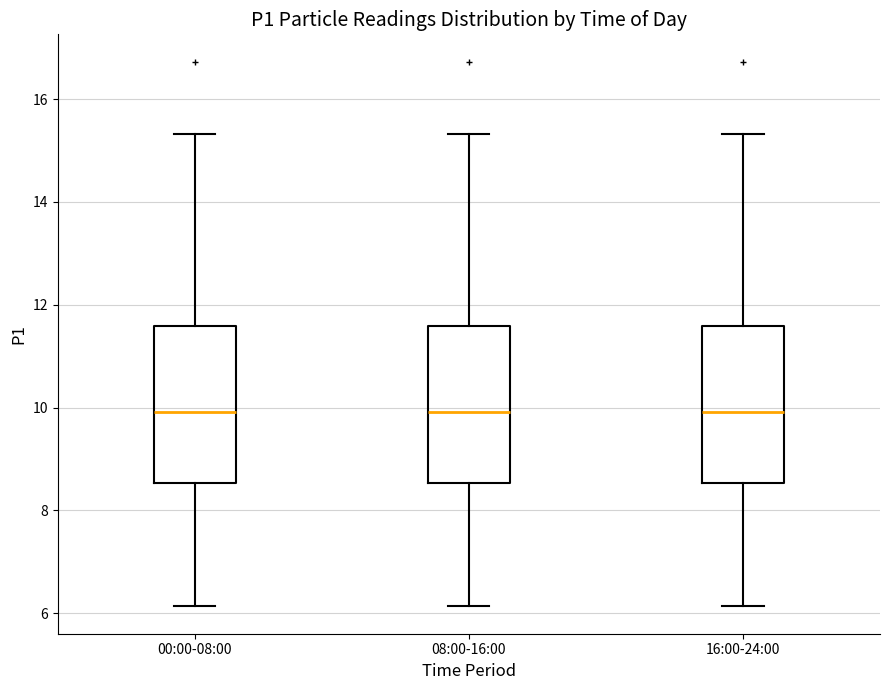

Where is the upper edge of the box for 00:00-08:00 on the y-axis? The values are not printed on the chart, so give them approximately, as read against the axis.

11.6